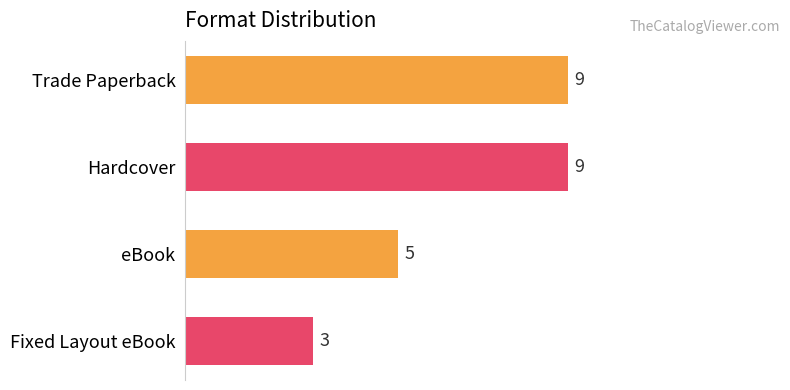

What is the change in value from Hardcover to Fixed Layout eBook?

-6